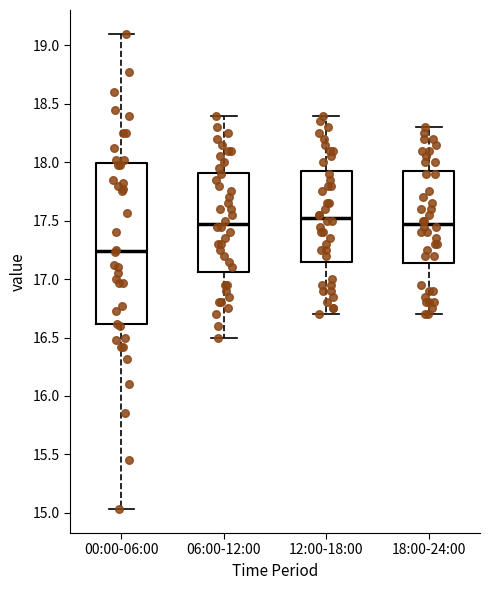

Which box's median line is the lowest?

00:00-06:00